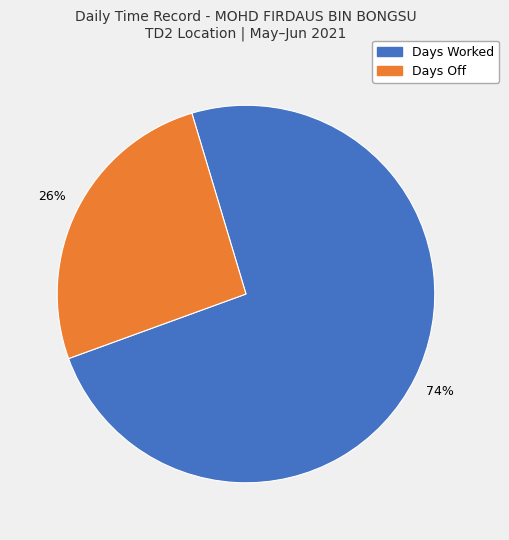

Is there a majority slice in this chart?

Yes